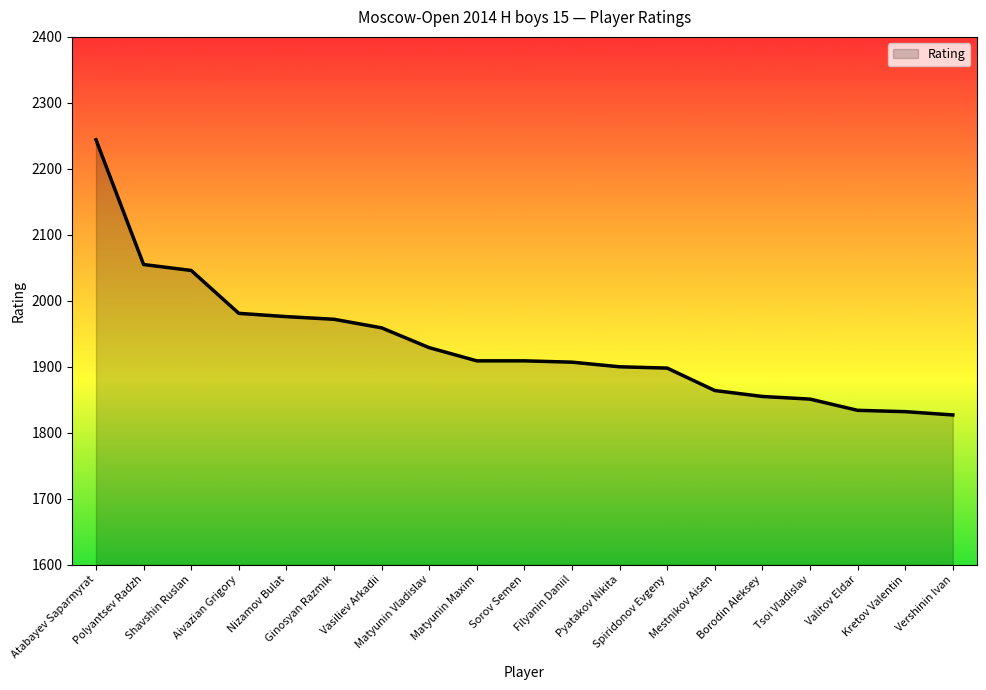

How many lines are shown in the chart?

1